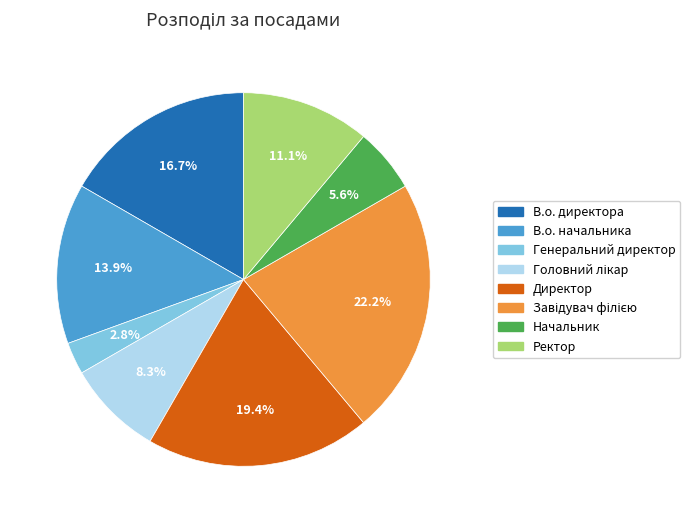

To the nearest percent, what is the average slice percentage?

12%